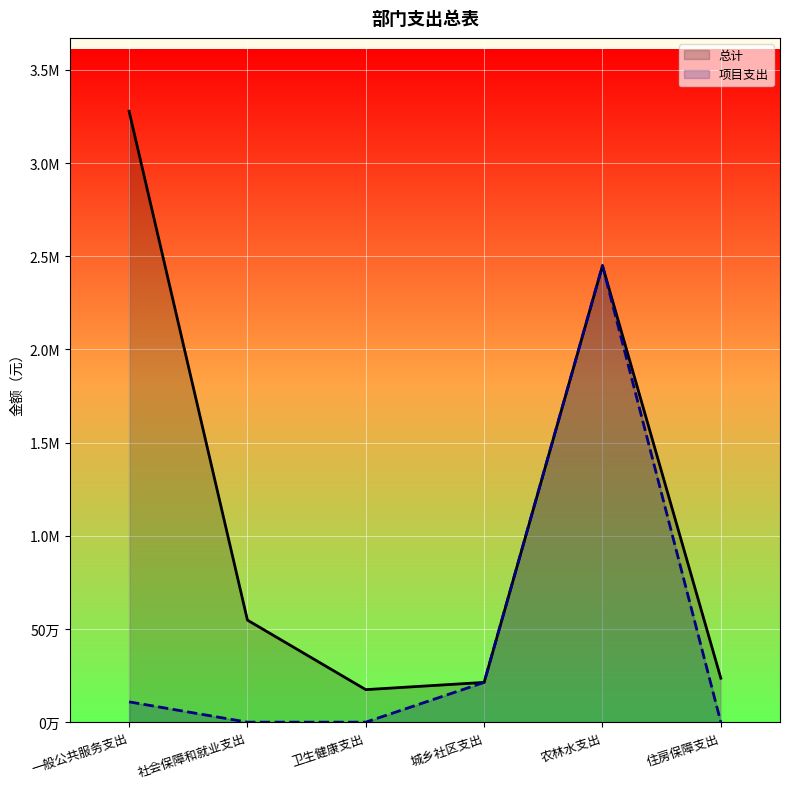

What is the difference between the second highest and second lowest values in the 总计 series?

2236650.3